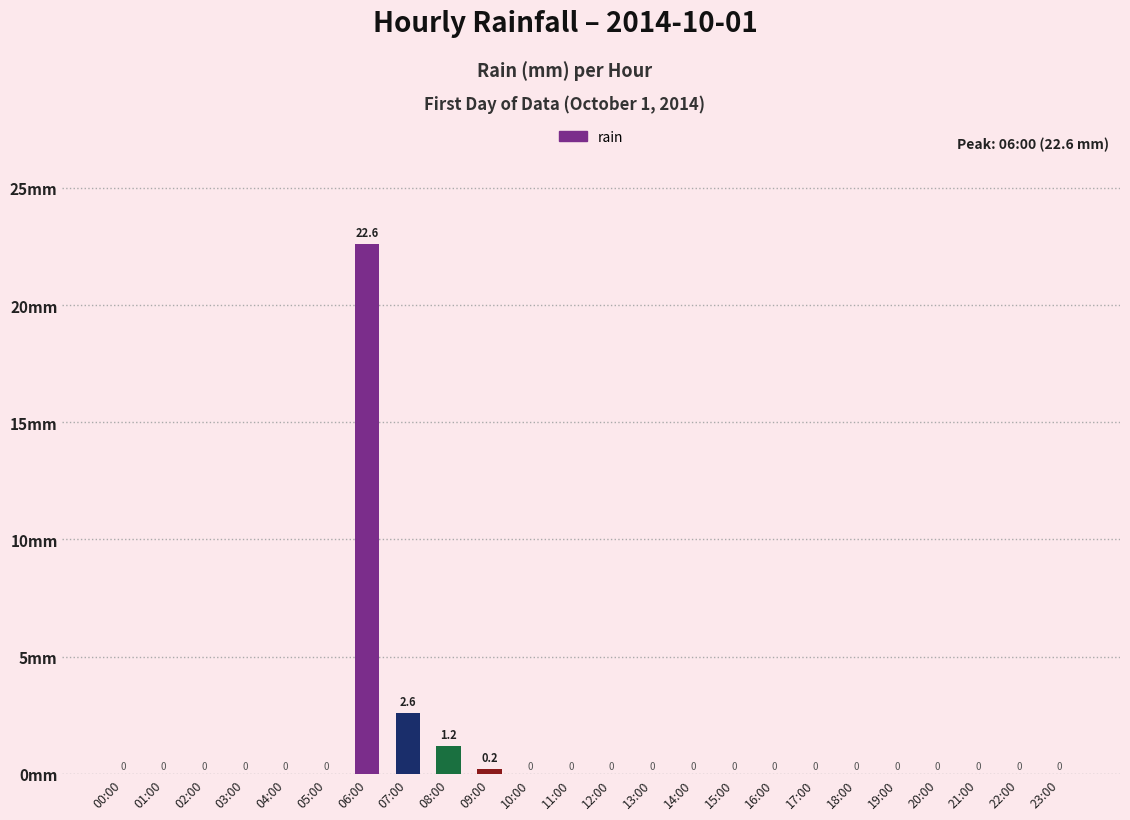

Between 19:00 and 06:00, which is larger?

06:00